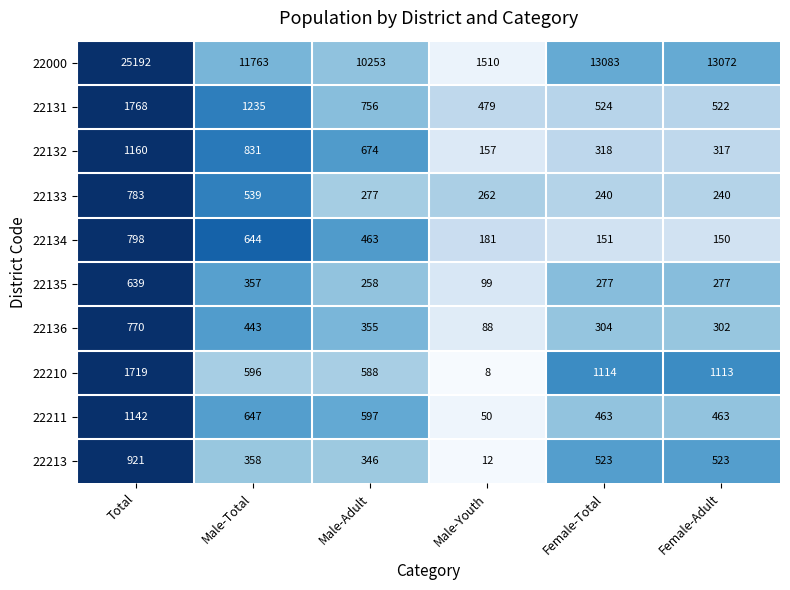

What is the spread (max minus min) of values at Male-Youth?

1502